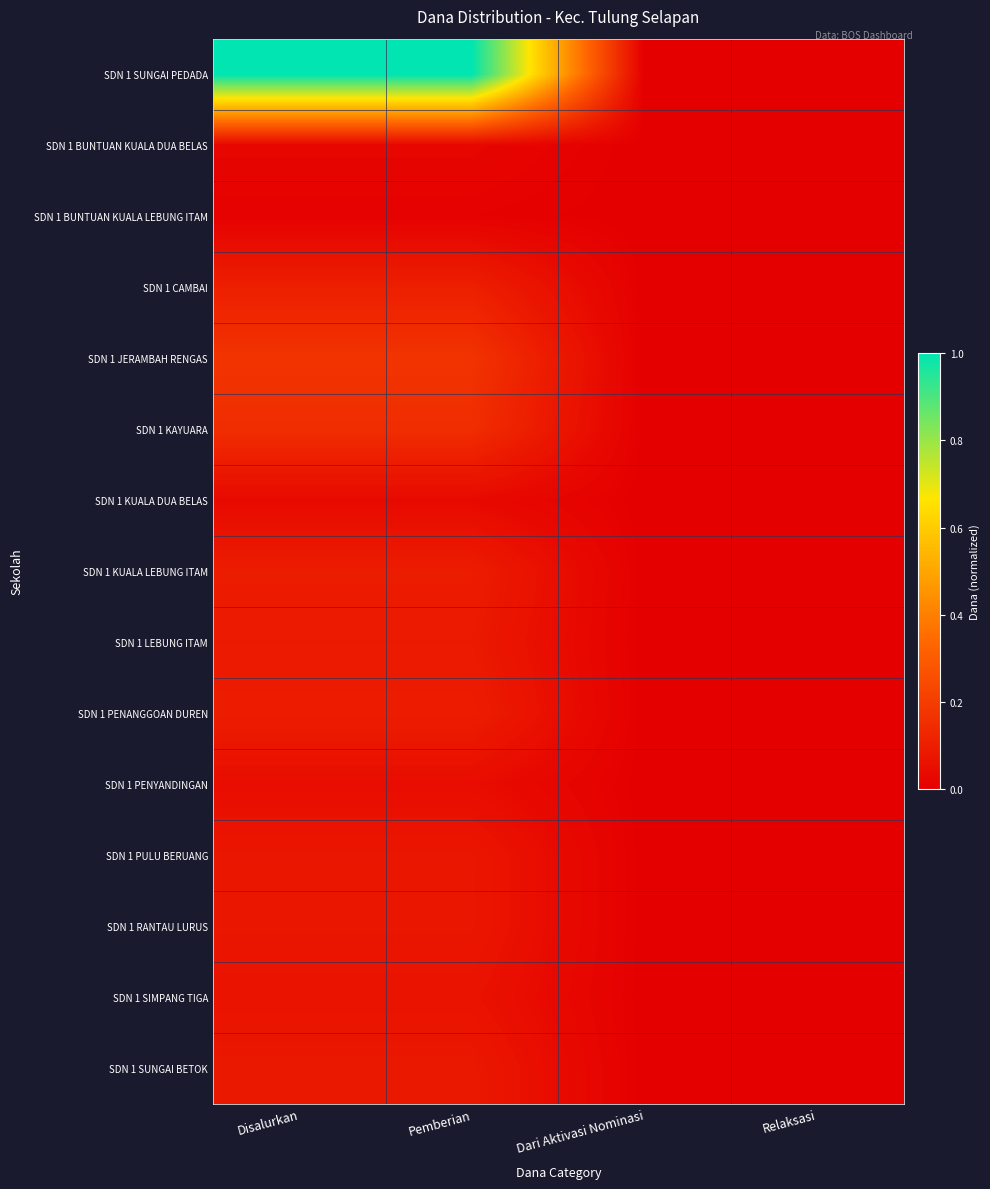

Reading left to right, extract all data points from this chart.

SDN 1 SUNGAI PEDADA: Disalurkan=1.0	Pemberian=1.0	Dari Aktivasi Nominasi=0.0	Relaksasi=0.0
SDN 1 BUNTUAN KUALA DUA BELAS: Disalurkan=0.0	Pemberian=0.0	Dari Aktivasi Nominasi=0.0	Relaksasi=0.0
SDN 1 BUNTUAN KUALA LEBUNG ITAM: Disalurkan=0.0	Pemberian=0.0	Dari Aktivasi Nominasi=0.0	Relaksasi=0.0
SDN 1 CAMBAI: Disalurkan=0.1	Pemberian=0.1	Dari Aktivasi Nominasi=0.0	Relaksasi=0.0
SDN 1 JERAMBAH RENGAS: Disalurkan=0.2	Pemberian=0.2	Dari Aktivasi Nominasi=0.0	Relaksasi=0.0
SDN 1 KAYUARA: Disalurkan=0.1	Pemberian=0.1	Dari Aktivasi Nominasi=0.0	Relaksasi=0.0
SDN 1 KUALA DUA BELAS: Disalurkan=0.0	Pemberian=0.0	Dari Aktivasi Nominasi=0.0	Relaksasi=0.0
SDN 1 KUALA LEBUNG ITAM: Disalurkan=0.1	Pemberian=0.1	Dari Aktivasi Nominasi=0.0	Relaksasi=0.0
SDN 1 LEBUNG ITAM: Disalurkan=0.1	Pemberian=0.1	Dari Aktivasi Nominasi=0.0	Relaksasi=0.0
SDN 1 PENANGGOAN DUREN: Disalurkan=0.1	Pemberian=0.1	Dari Aktivasi Nominasi=0.0	Relaksasi=0.0
SDN 1 PENYANDINGAN: Disalurkan=0.0	Pemberian=0.0	Dari Aktivasi Nominasi=0.0	Relaksasi=0.0
SDN 1 PULU BERUANG: Disalurkan=0.1	Pemberian=0.1	Dari Aktivasi Nominasi=0.0	Relaksasi=0.0
SDN 1 RANTAU LURUS: Disalurkan=0.1	Pemberian=0.1	Dari Aktivasi Nominasi=0.0	Relaksasi=0.0
SDN 1 SIMPANG TIGA: Disalurkan=0.1	Pemberian=0.1	Dari Aktivasi Nominasi=0.0	Relaksasi=0.0
SDN 1 SUNGAI BETOK: Disalurkan=0.1	Pemberian=0.1	Dari Aktivasi Nominasi=0.0	Relaksasi=0.0